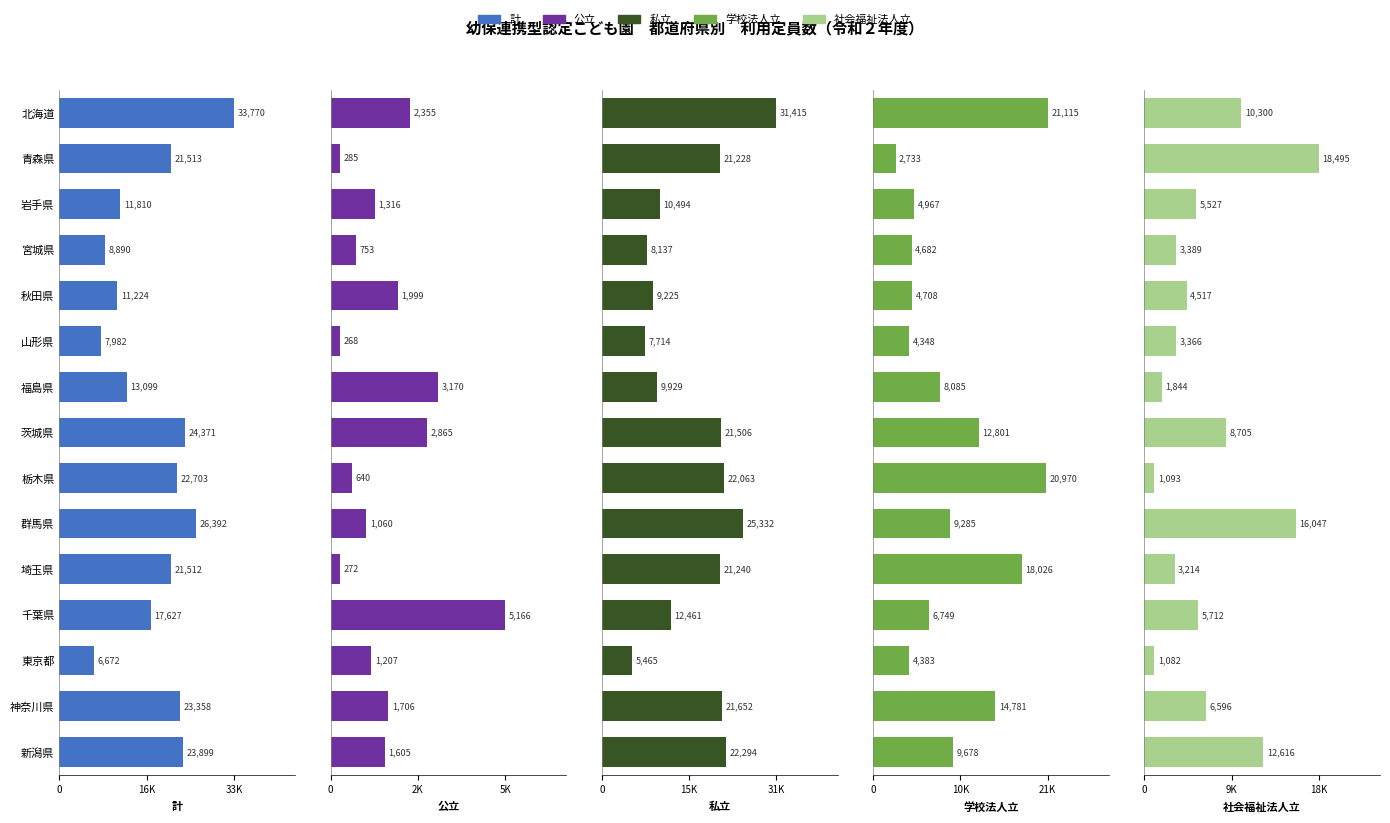

Which series has the widest spread of values?

計